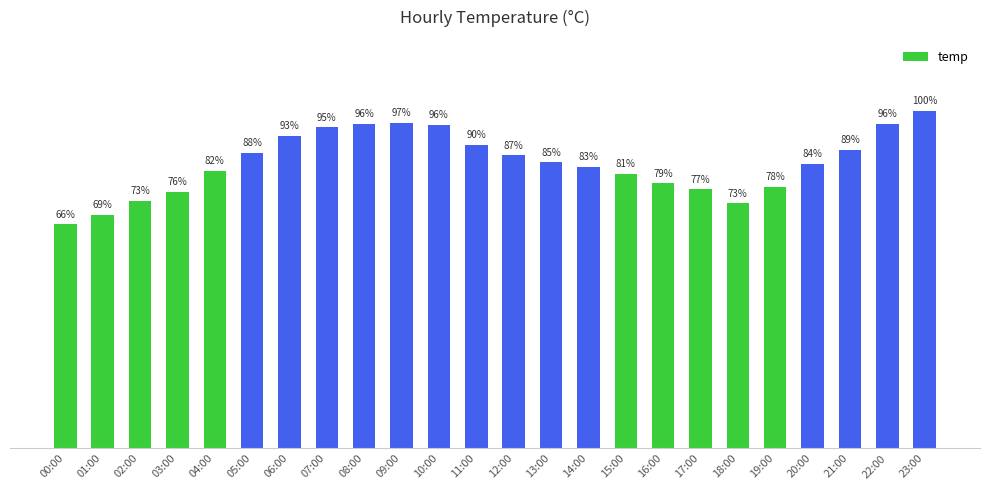

Rank the categories by value from lowest to highest.

00:00, 01:00, 18:00, 02:00, 03:00, 17:00, 19:00, 16:00, 15:00, 04:00, 14:00, 20:00, 13:00, 12:00, 05:00, 21:00, 11:00, 06:00, 07:00, 10:00, 08:00, 22:00, 09:00, 23:00